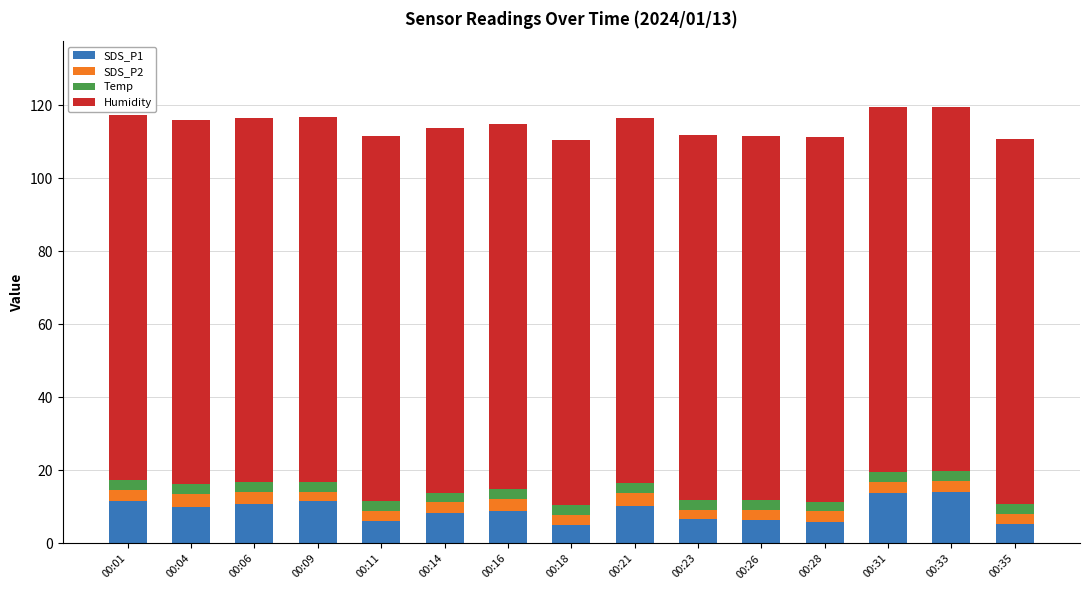

The SDS_P1 series shows 3.3 at 00:04. True or false?

False